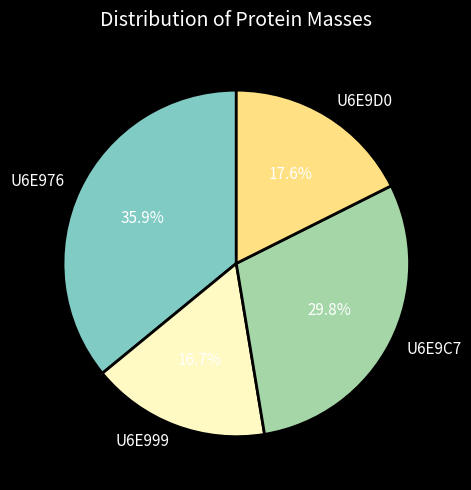

To the nearest percent, what is the combined percentage of U6E976 and U6E999?

53%